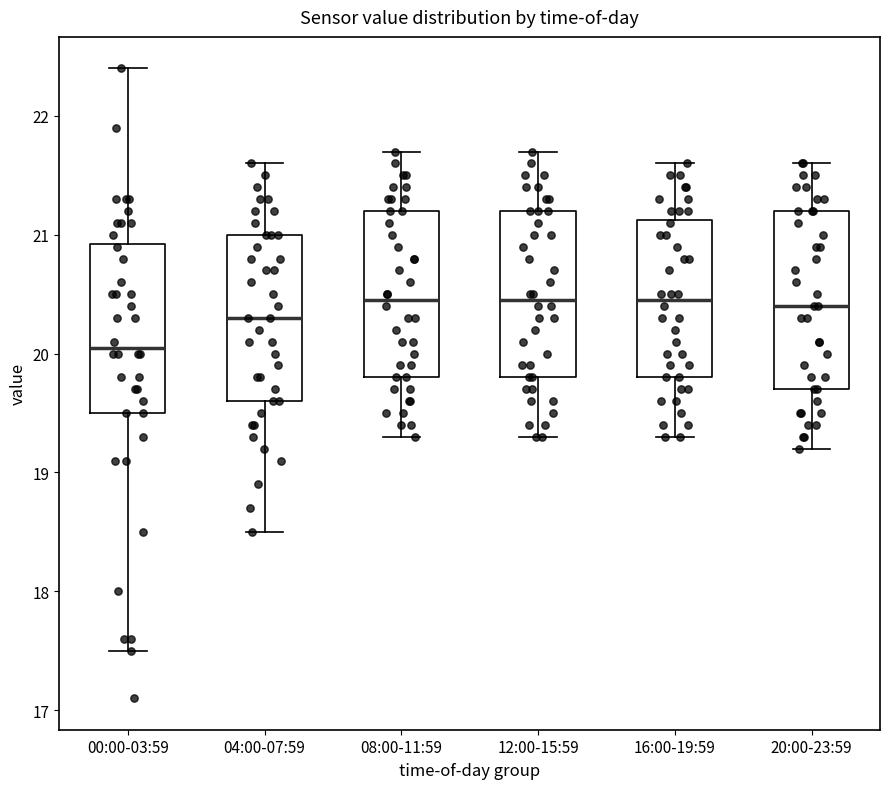

Reading left to right, read every box against the y-axis: the position of its median line, the range the box covers, and the ends of its whiskers. The values are not printed on the chart, so give them approximately, as read against the axis.

00:00-03:59: median 20.1, box 19.5 to 20.9, whiskers 17.5 to 22.4
04:00-07:59: median 20.3, box 19.6 to 21.0, whiskers 18.5 to 21.6
08:00-11:59: median 20.5, box 19.8 to 21.2, whiskers 19.3 to 21.7
12:00-15:59: median 20.5, box 19.8 to 21.2, whiskers 19.3 to 21.7
16:00-19:59: median 20.5, box 19.8 to 21.1, whiskers 19.3 to 21.6
20:00-23:59: median 20.4, box 19.7 to 21.2, whiskers 19.2 to 21.6